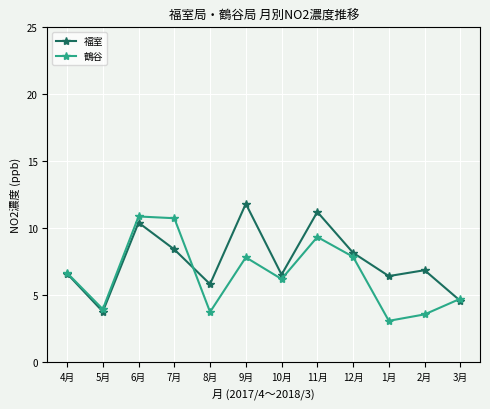

In 鶴谷, how many points are higher than both neighbors (excluding endpoints)?

3